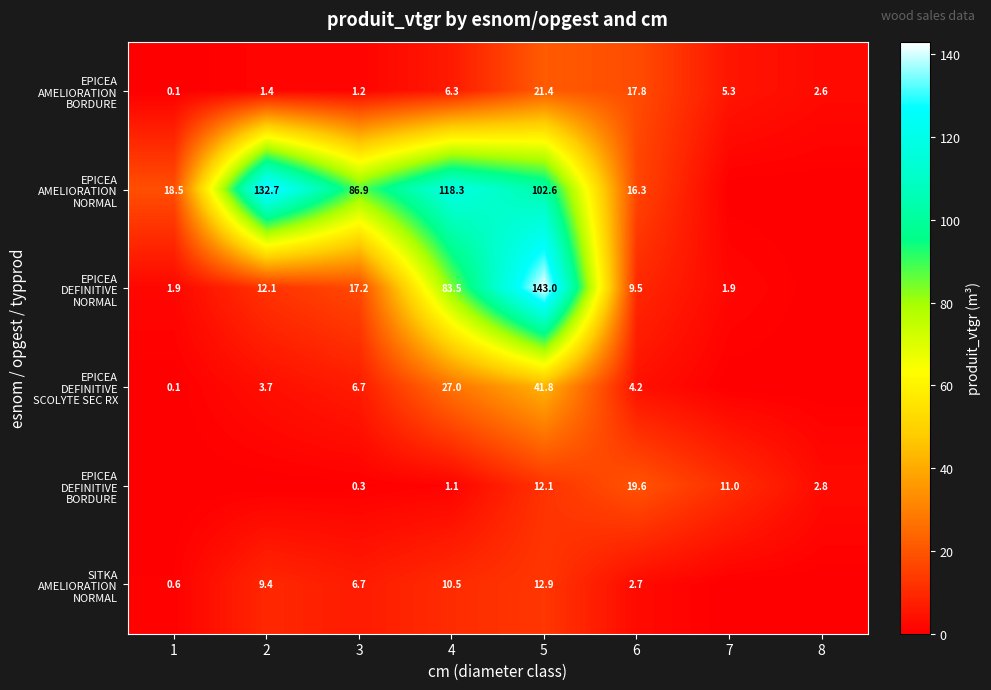

What is the total value across all series at 1?

21.2